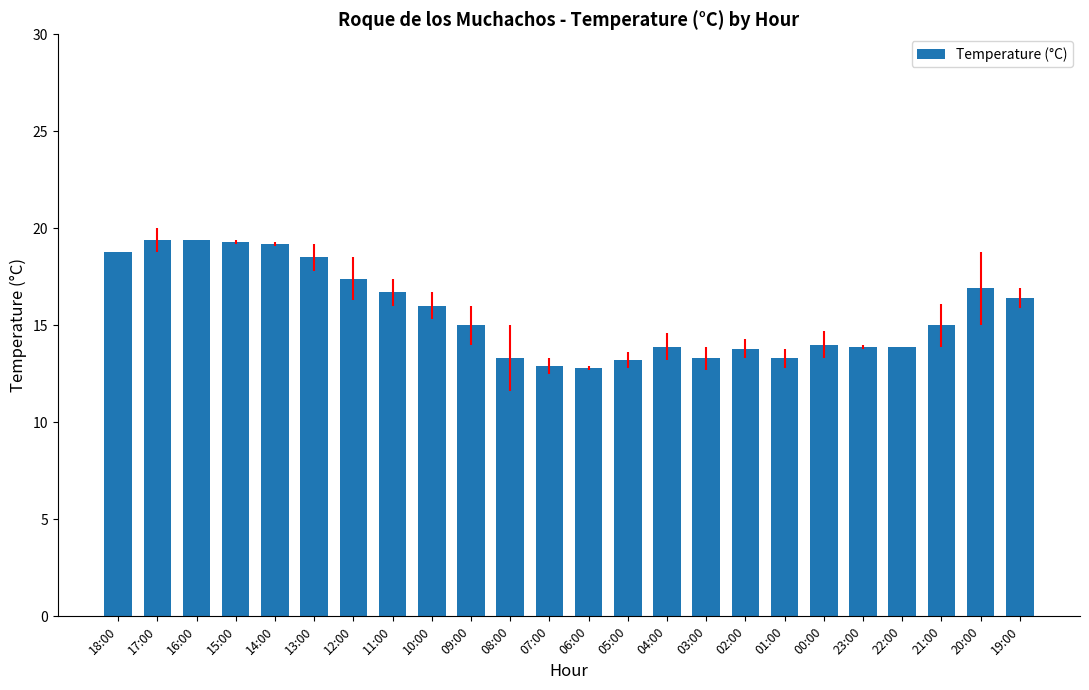

The value at 07:00 is 22.8. True or false?

False